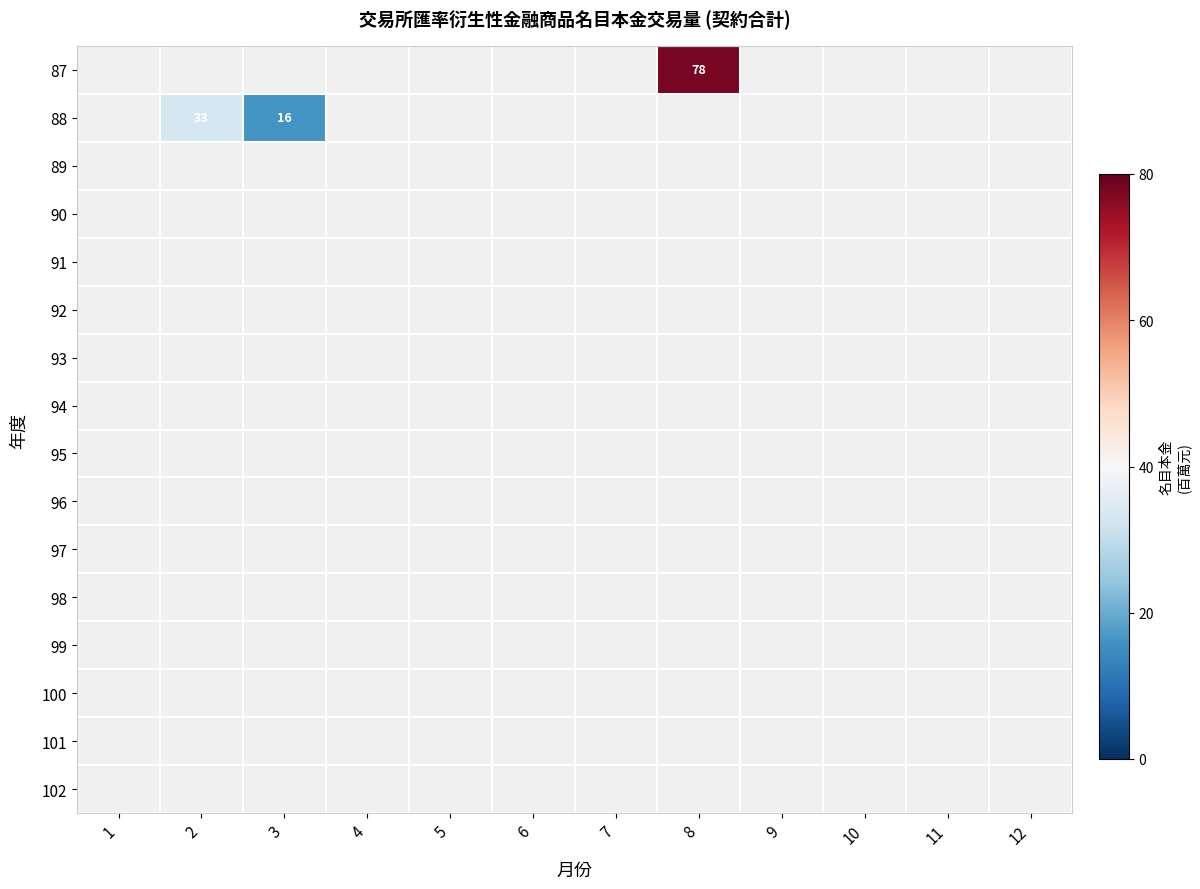

The value of 88 at 2 is 22. True or false?

False